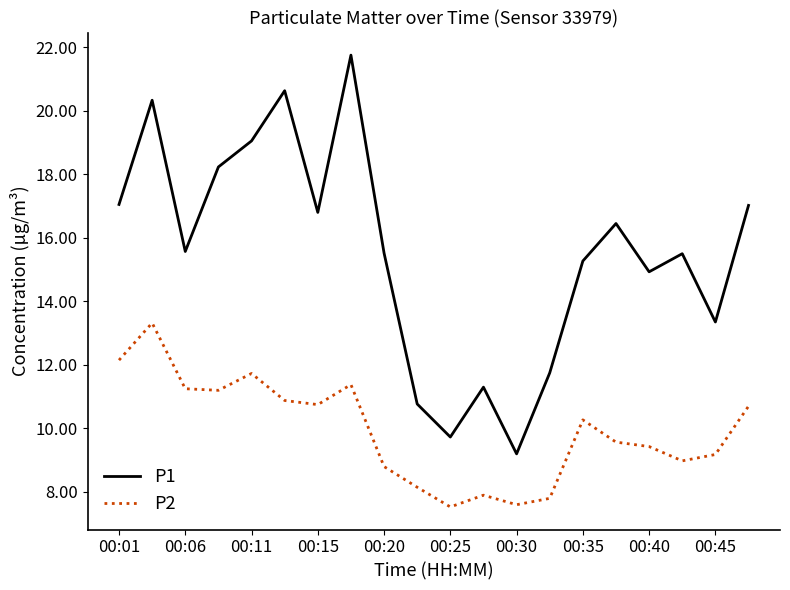

What is the lowest value of the P2 series?

7.5